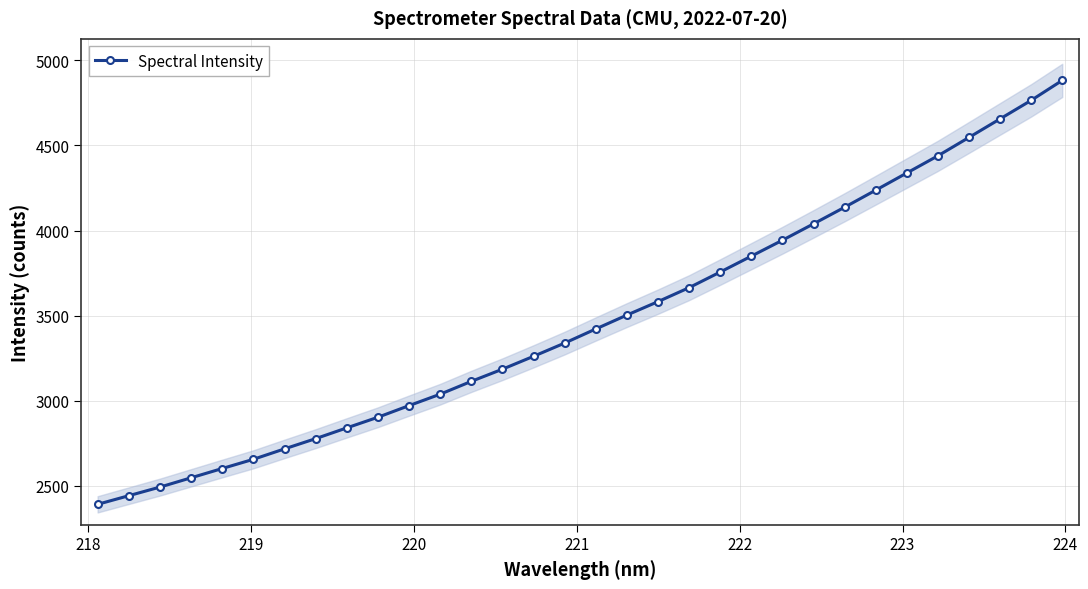

What is the value of the Spectral Intensity point at the 18th from the left?

3503.2